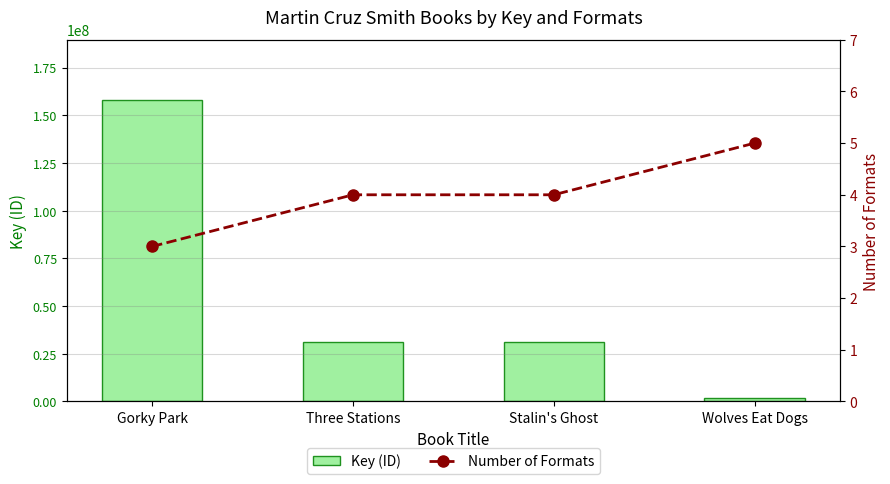

Does the chart contain any negative values?

No